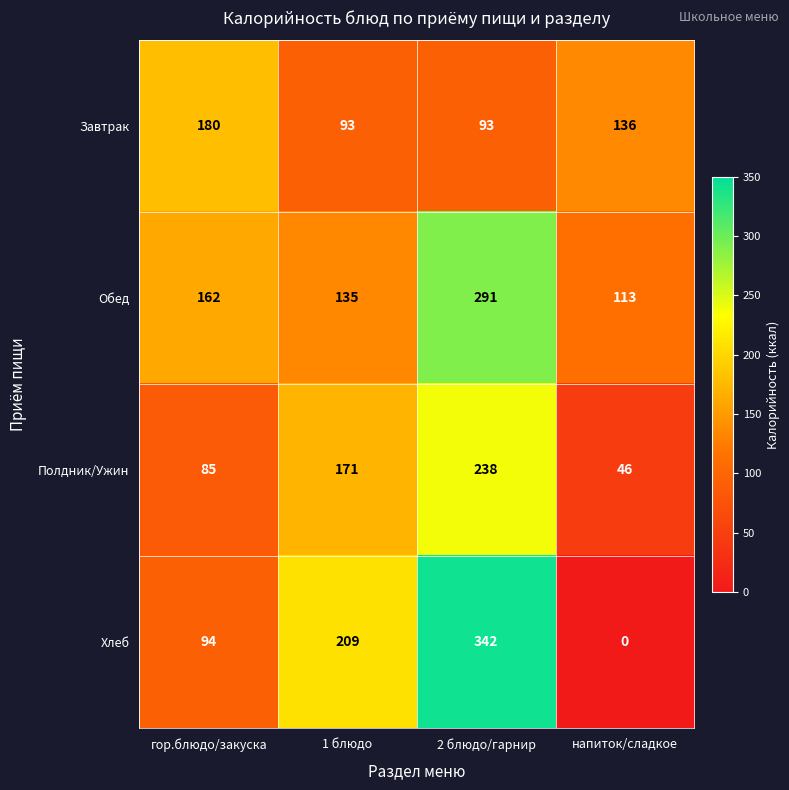

At 1 блюдо, list the series in order from smallest to largest.

Завтрак, Обед, Полдник/Ужин, Хлеб